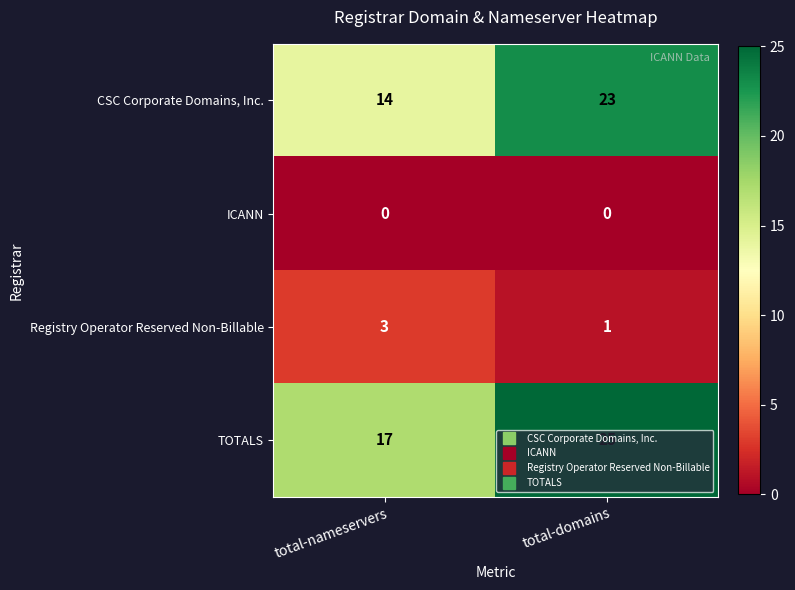

The TOTALS series shows 17 at total-nameservers. True or false?

True